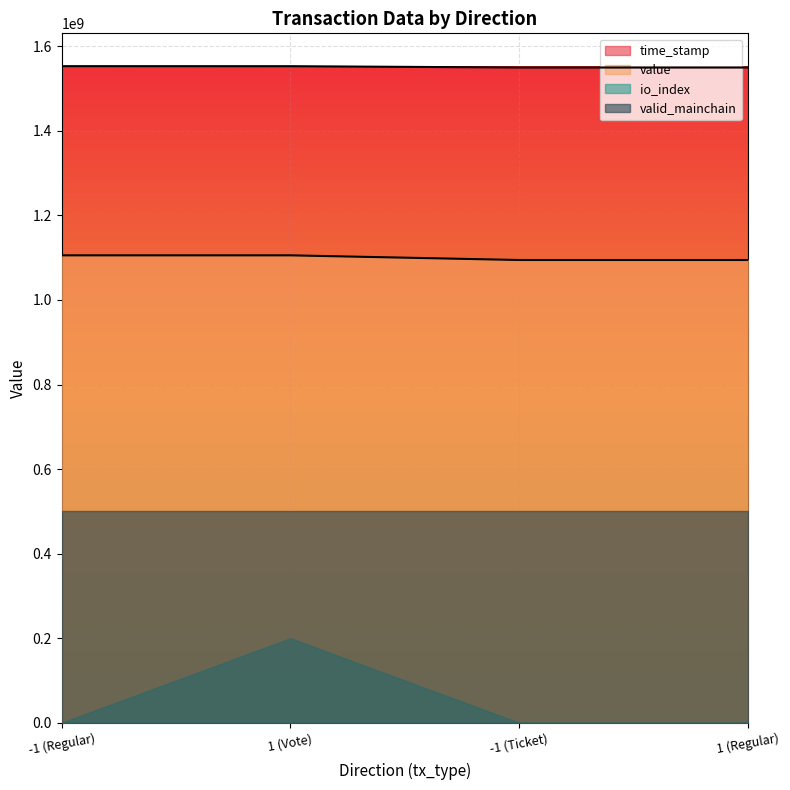

What is the minimum value for valid_mainchain?

500000000.0